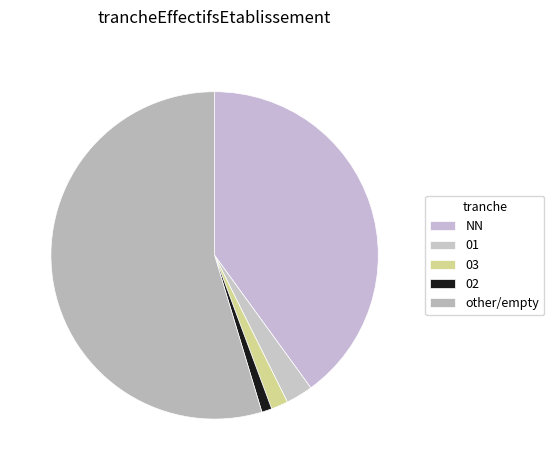

Count the number of slices in the pie.

5